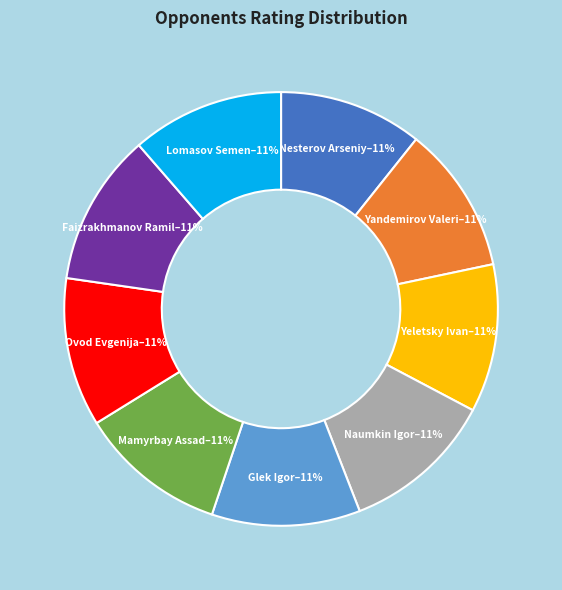

Does any single category account for the majority?

No